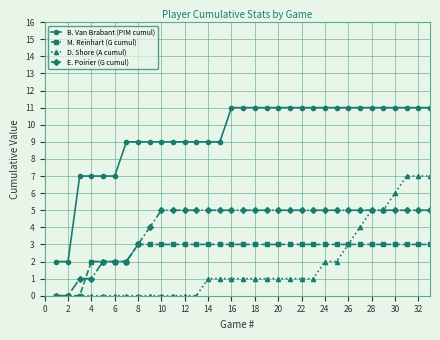

True or false: D. Shore (A cumul) and B. Van Brabant (PIM cumul) cross at least once.

False